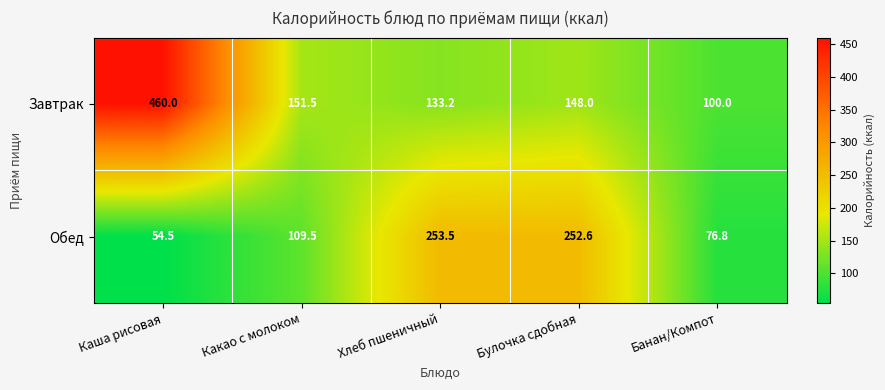

The Обед series shows 171.9 at Хлеб пшеничный. True or false?

False